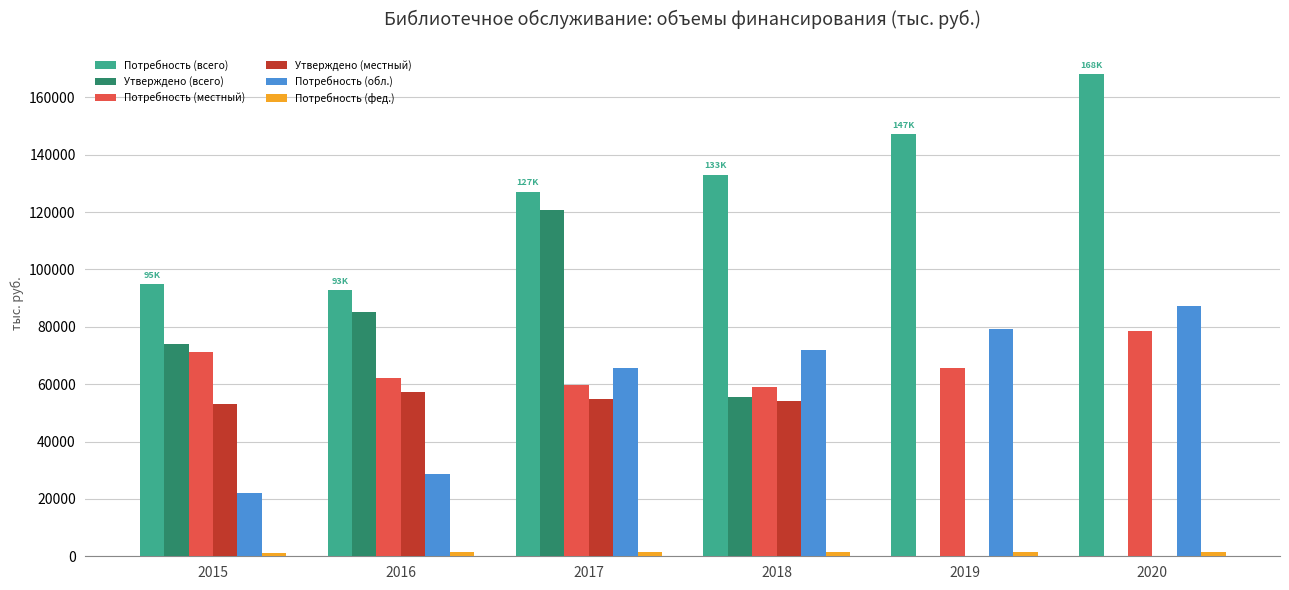

At which category is the sum across all series the highest?

2017